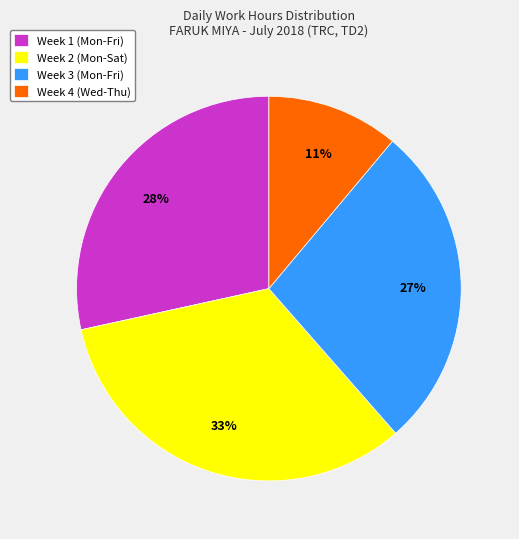

To the nearest percent, what percentage of the pie is Week 2 (Mon-Sat)?

33%